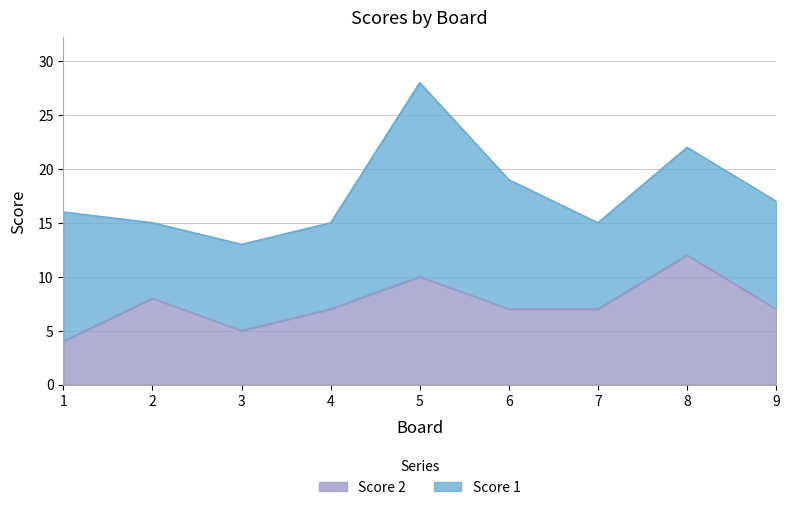

List the labels in order of value, smallest first.

1, 3, 4, 6, 7, 9, 2, 5, 8